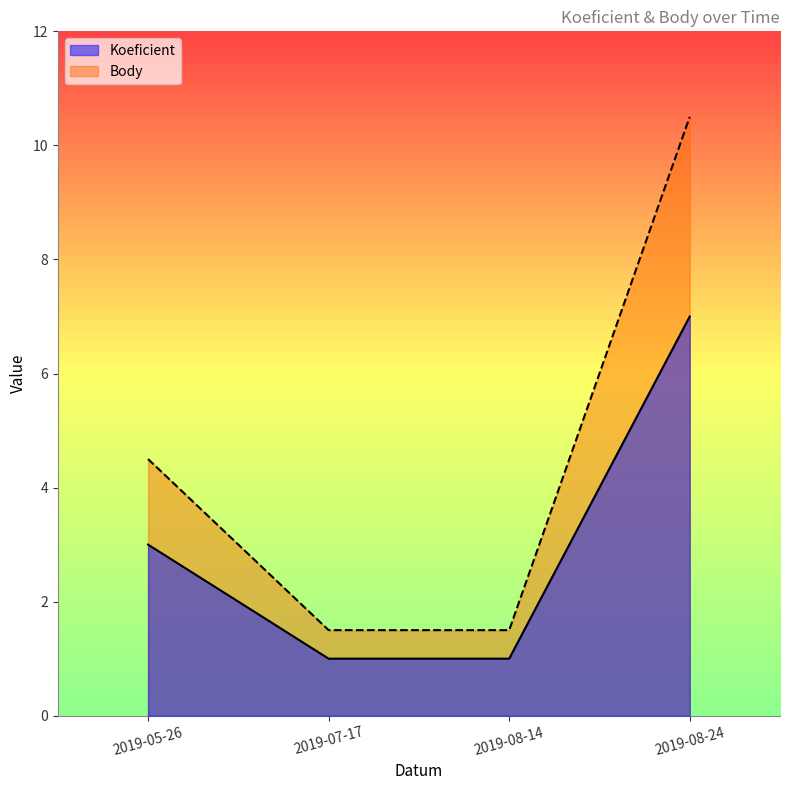

True or false: Koeficient and Body intersect in this chart.

False